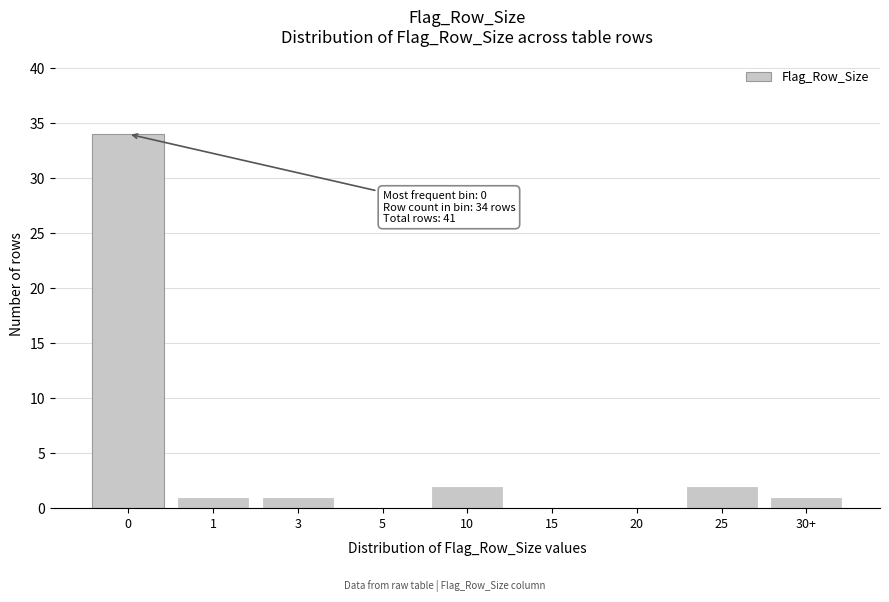

Reading left to right, list all the values displayed in this chart.

0=34	1=1	3=1	5=0	10=2	15=0	20=0	25=2	30+=1